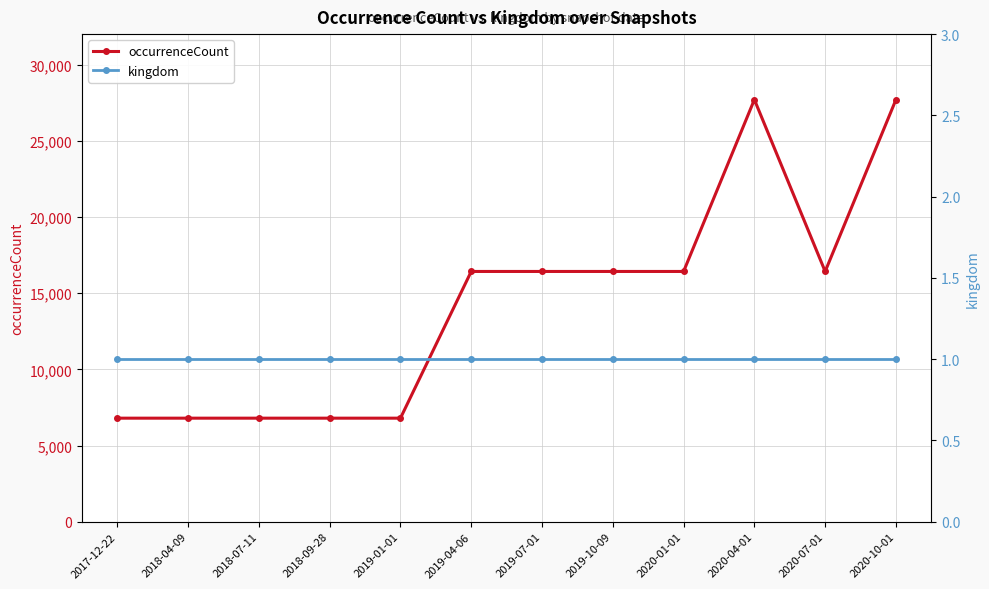

What position from the left is 2019-01-01?

5